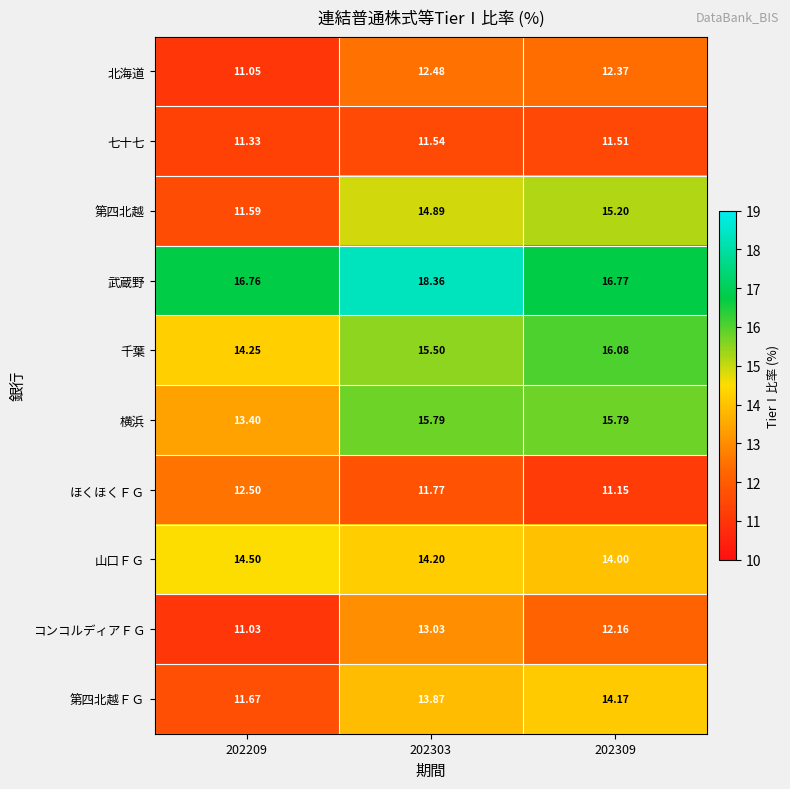

Which series has the largest total across all categories?

武蔵野